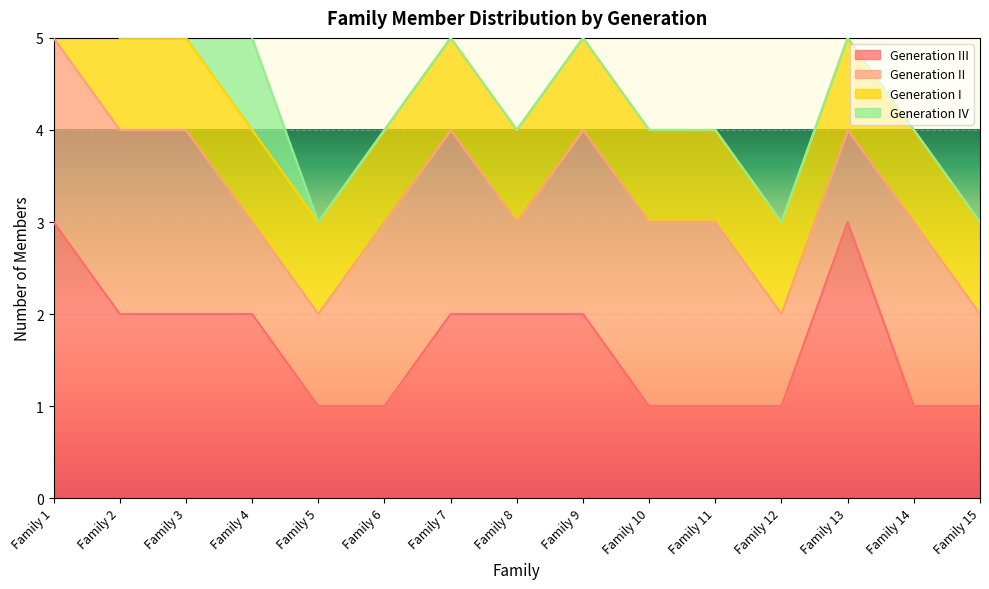

Is it true that Generation III equals 5 at Family 1?

False